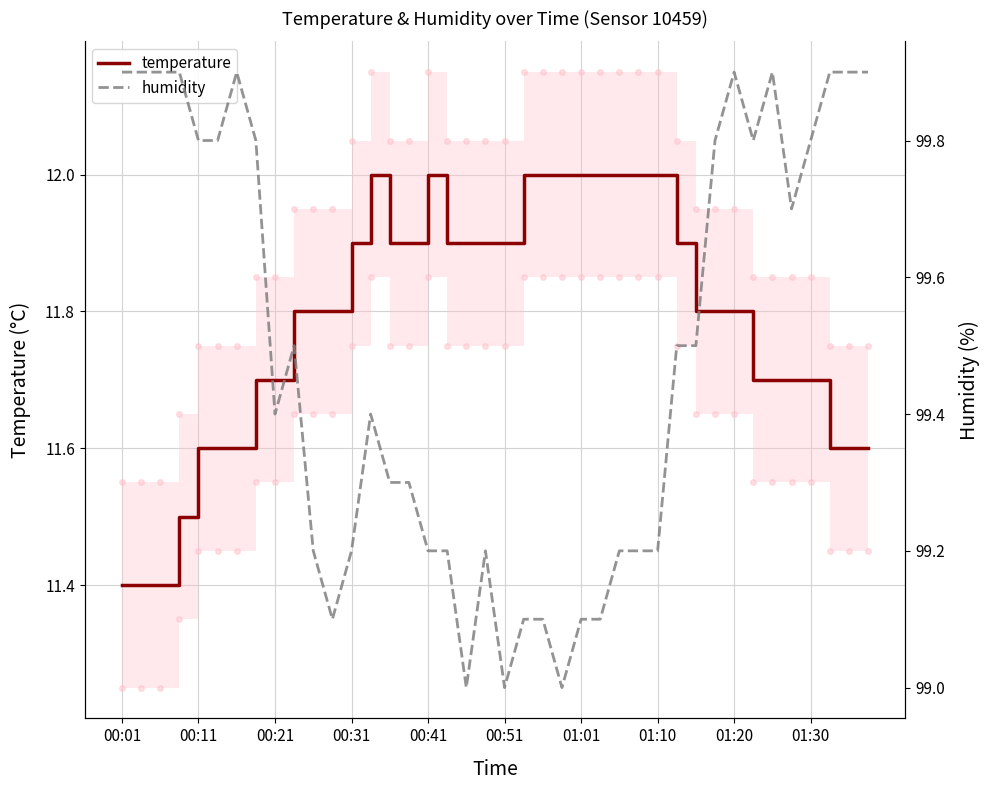

What is the value of the humidity point at the 4th from the left?

99.9